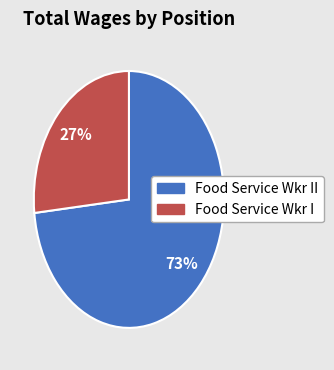

Is there any slice that represents more than half of the pie?

Yes